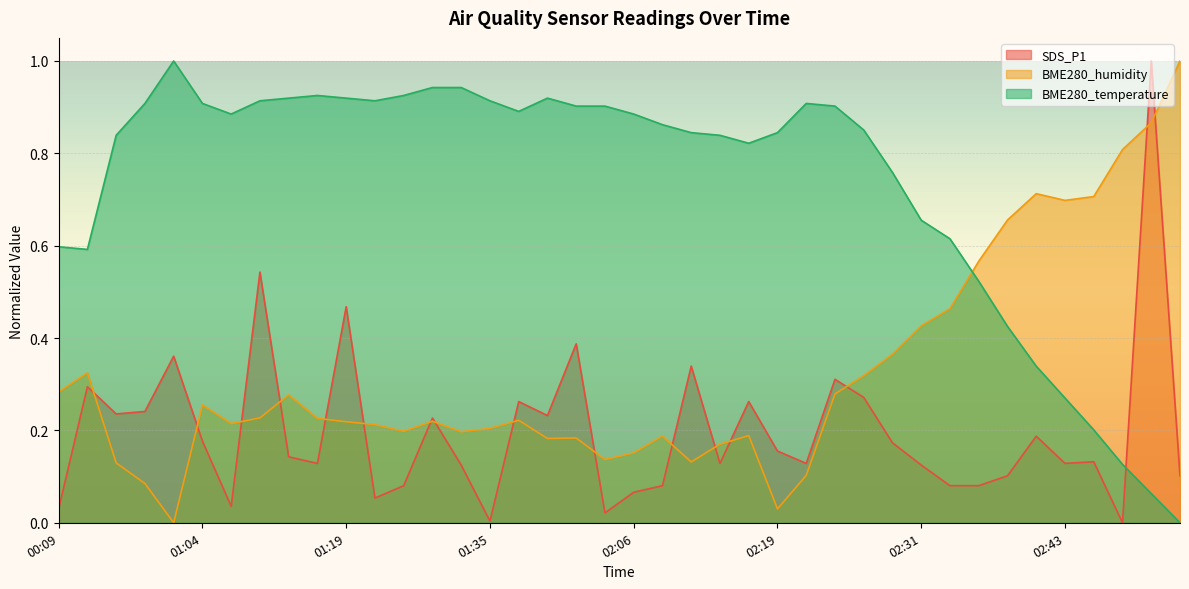

The value of BME280_humidity at 02:31 is 0.2. True or false?

False